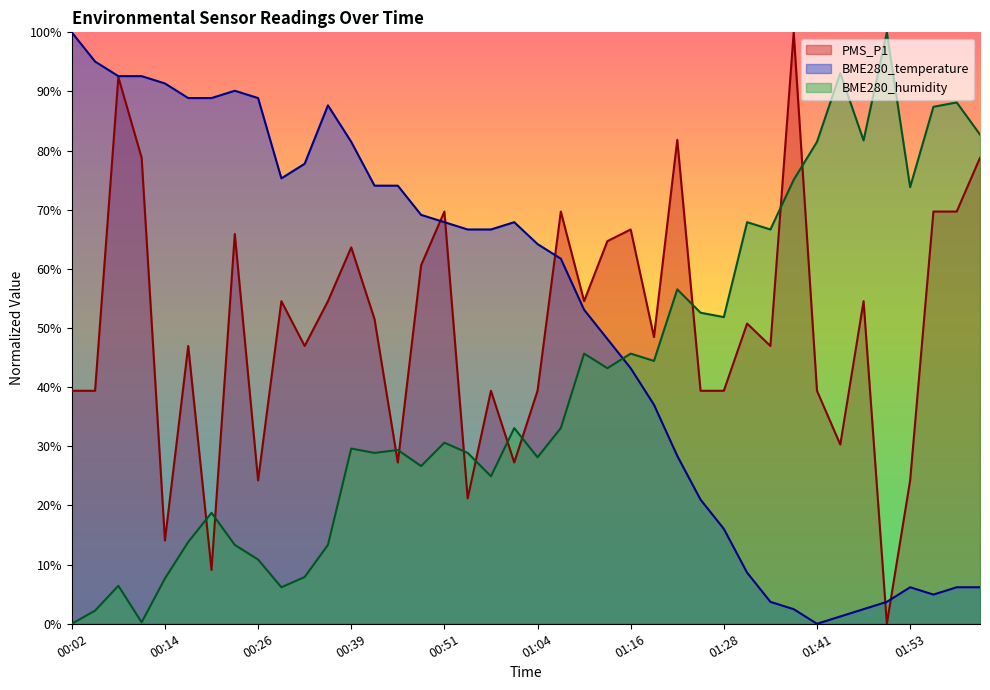

Does the chart have visible grid lines?

No